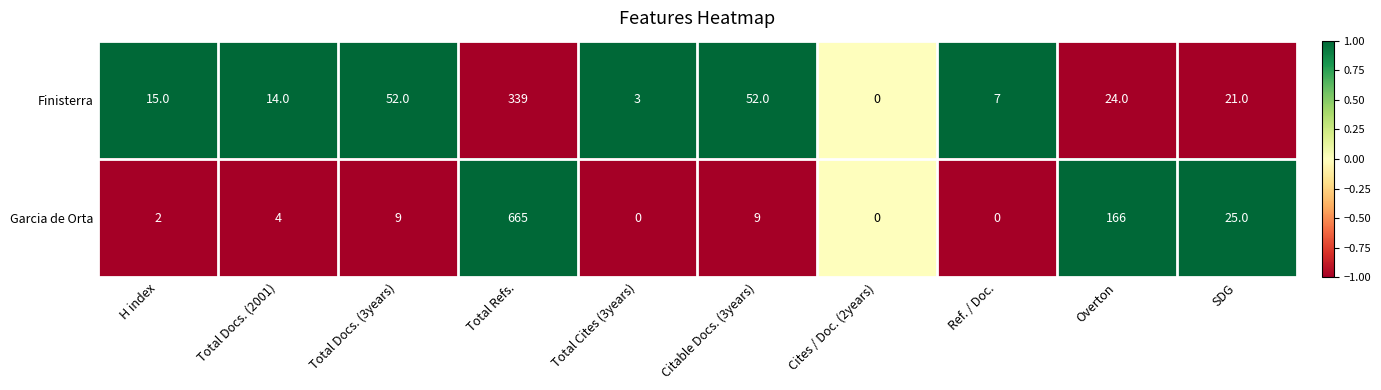

What is the approximate value of Finisterra at Total Docs. (3years), to the nearest 50?

50